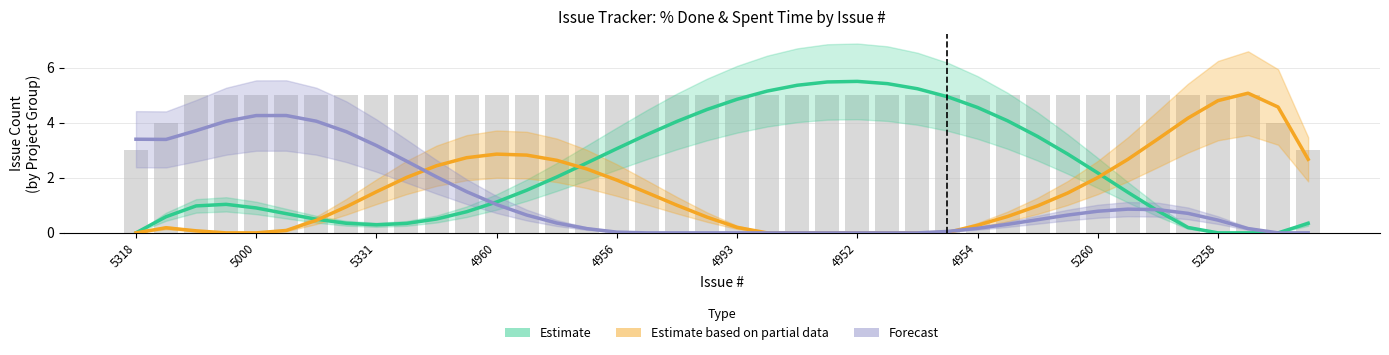

At how many categories does at least one series exceed 5?

7